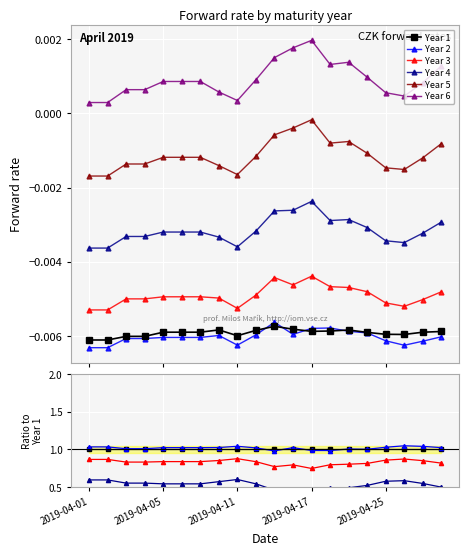

At which label is Year 6 closest to 0?

2019-04-01